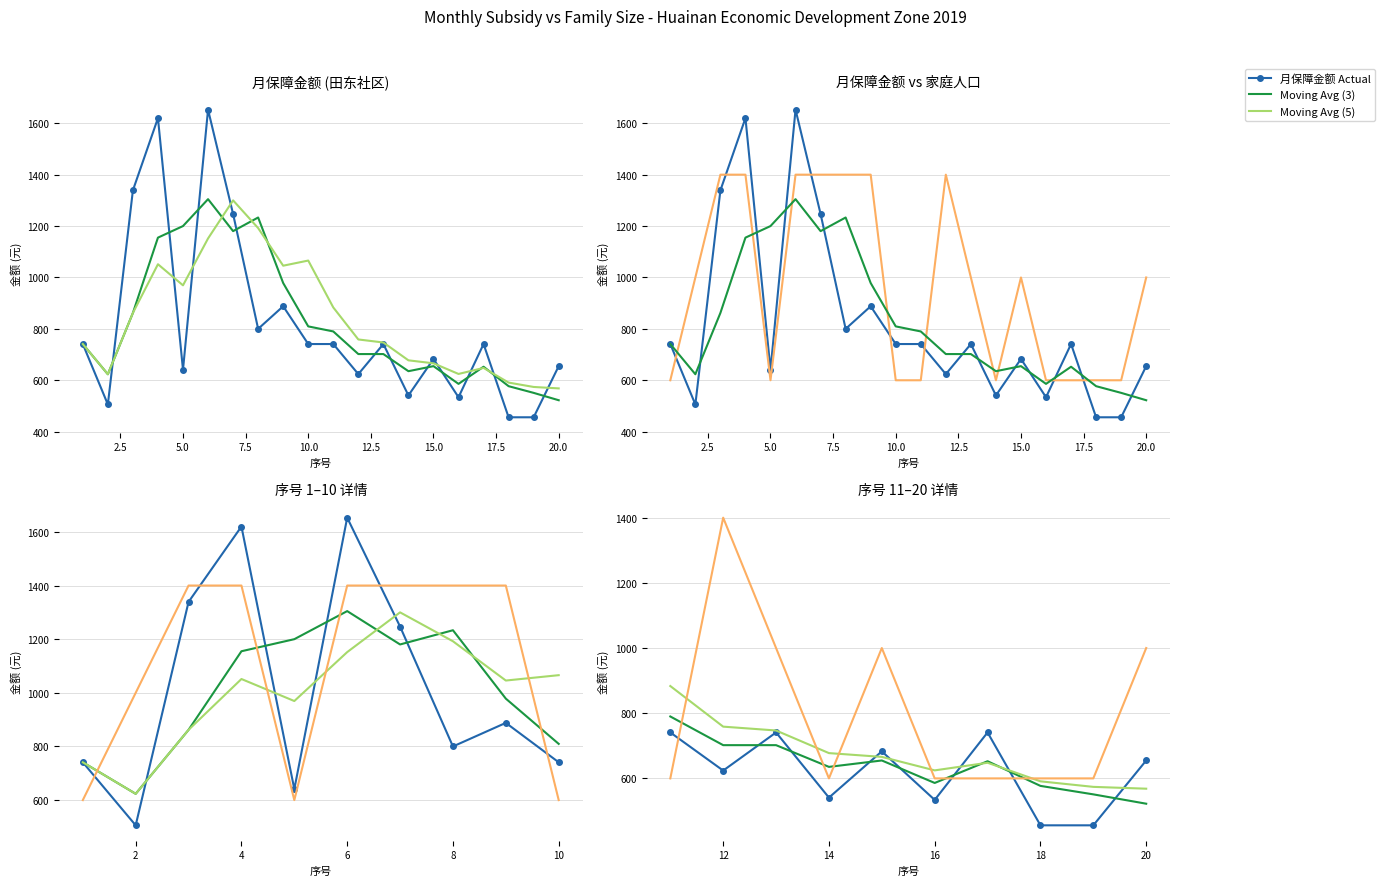

Does the chart have visible grid lines?

Yes